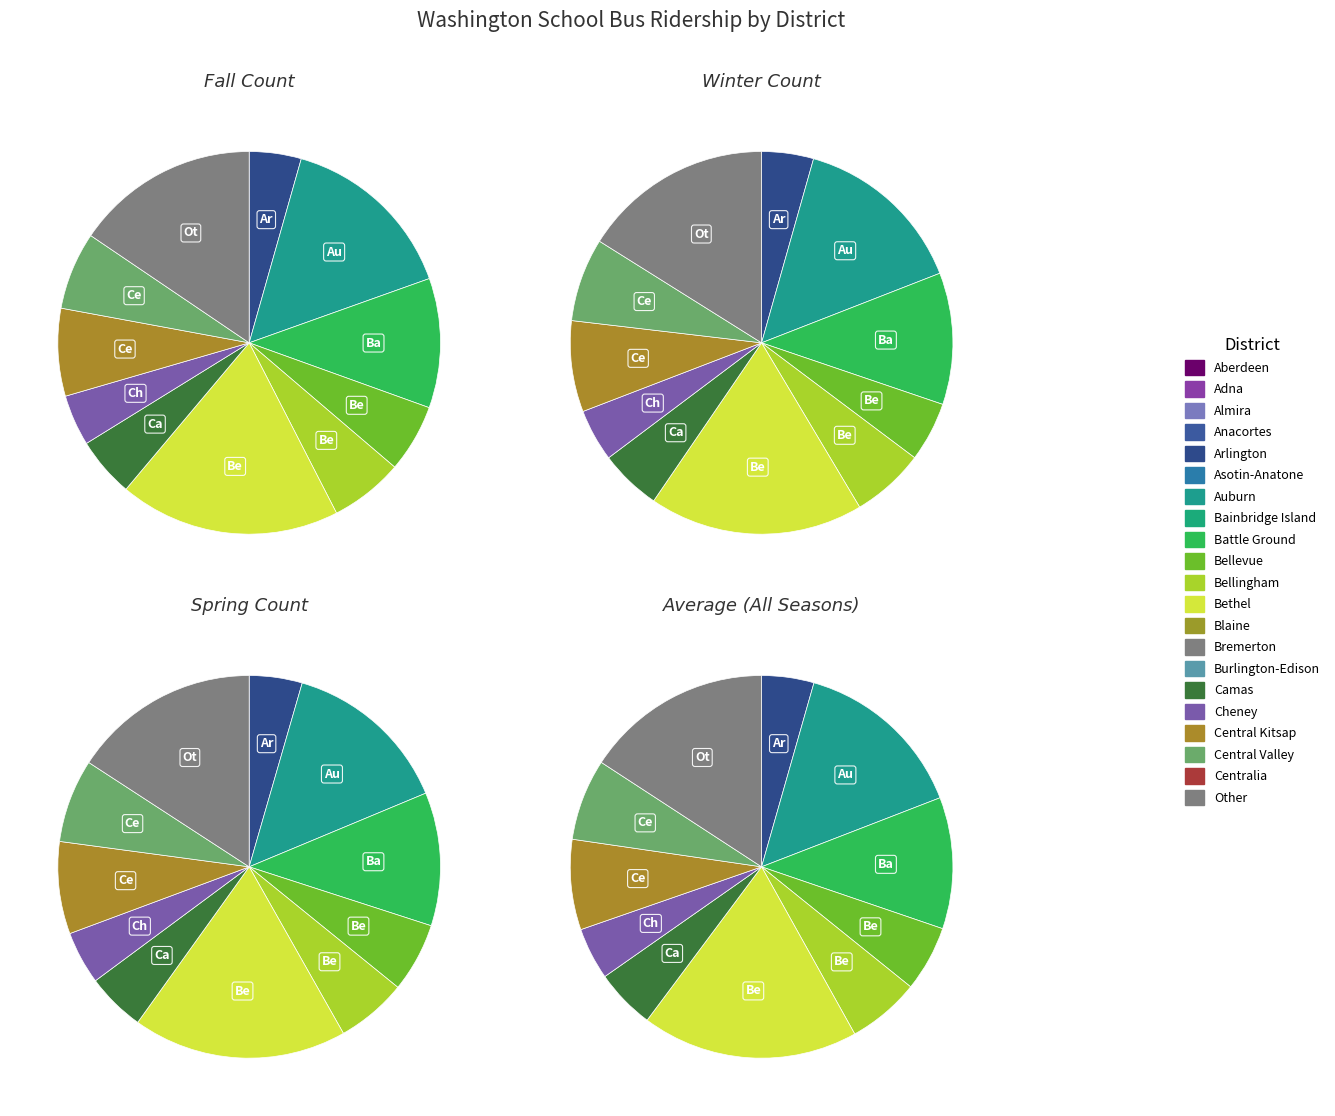

Is the sum of Arlington and Bethel greater than half?

No